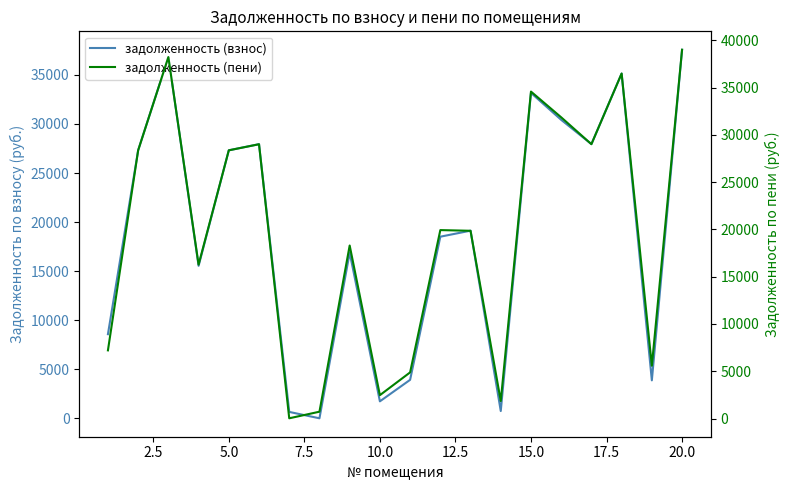

List the series in order of their overall mean, highest first.

задолженность (пени), задолженность (взнос)